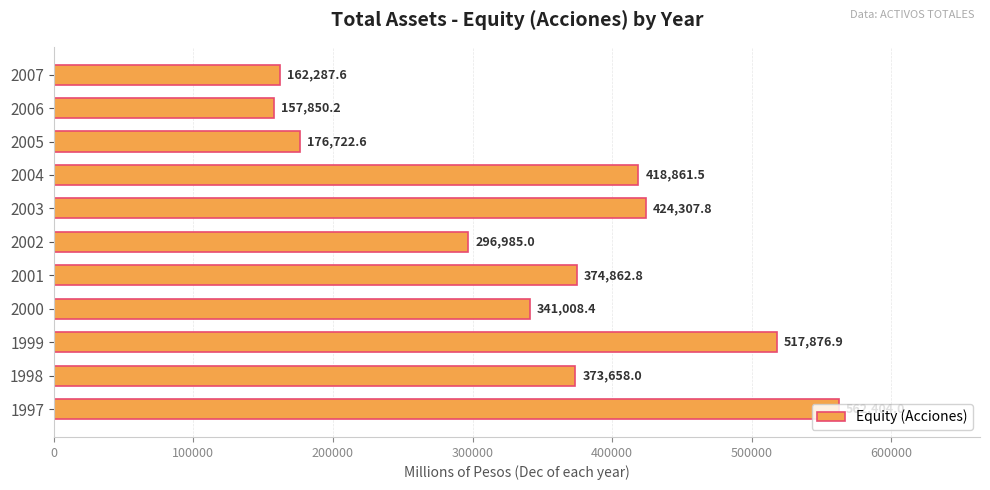

What is the average value?

346075.0